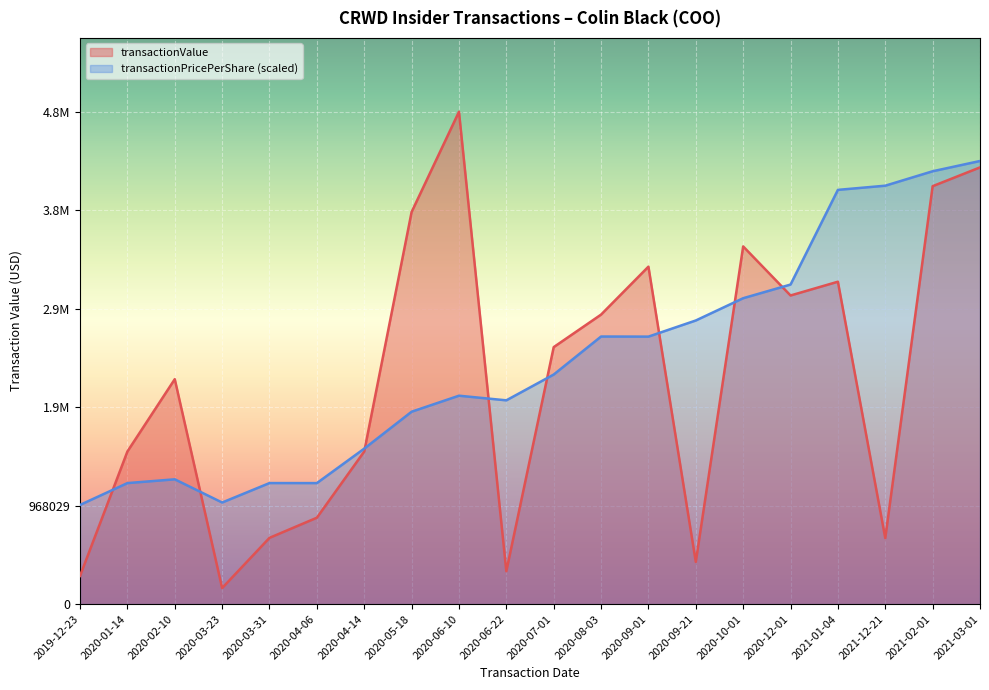

The value of transactionValue at 2020-01-14 is 2261033.0. True or false?

False